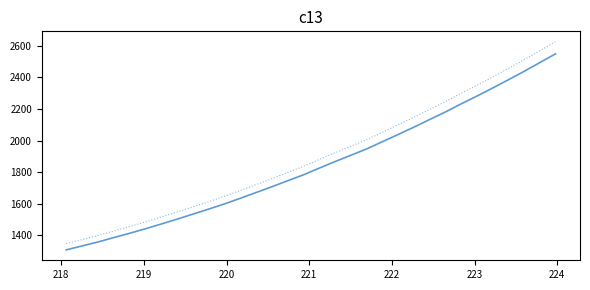

What is the minimum value shown in the chart?

1308.1